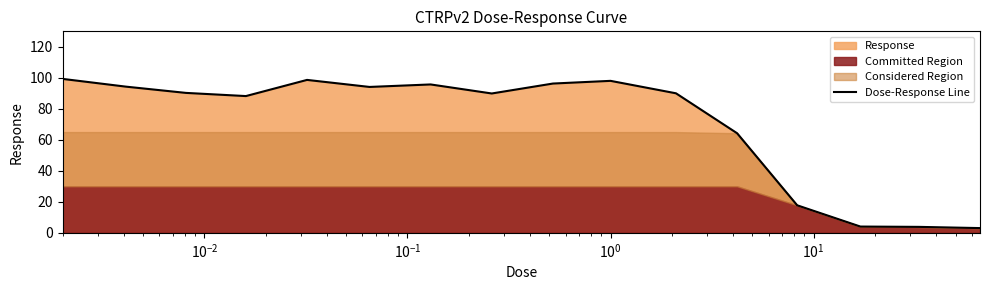

What is the minimum value for Dose-Response Line?

3.1